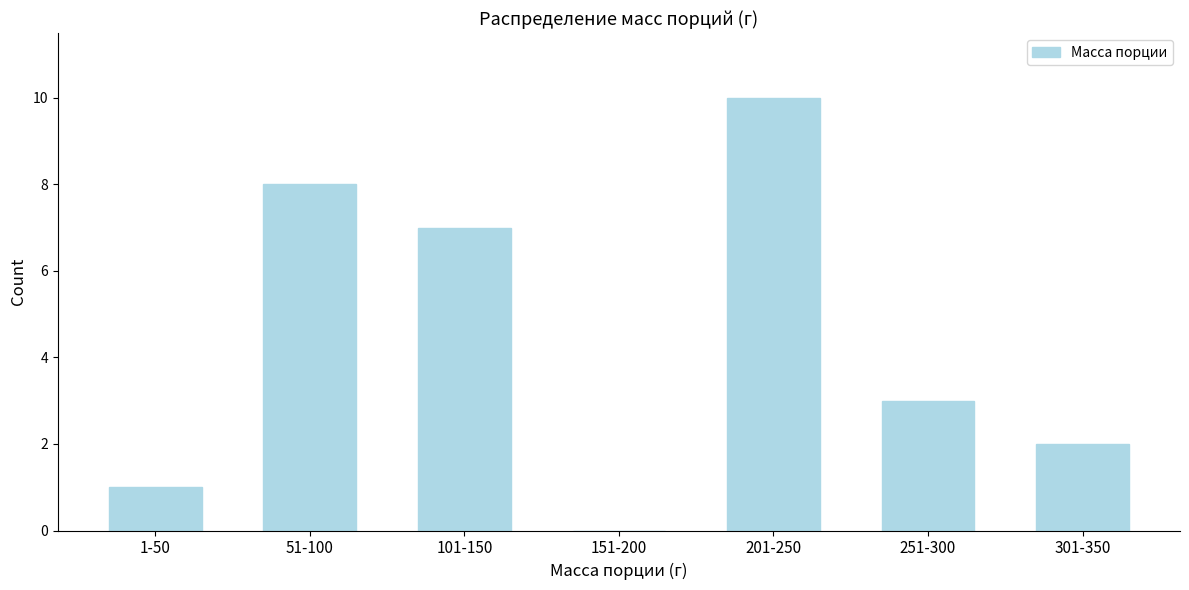

Reading right to left, extract all data points from this chart.

301-350=2	251-300=3	201-250=10	151-200=0	101-150=7	51-100=8	1-50=1